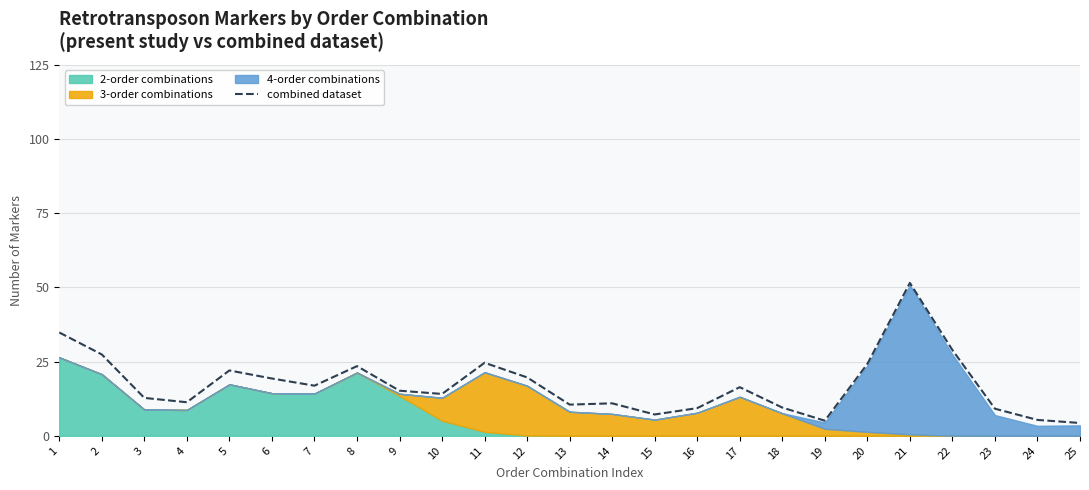

How many interior local peaks (higher than both neighbors) does the data have?

6